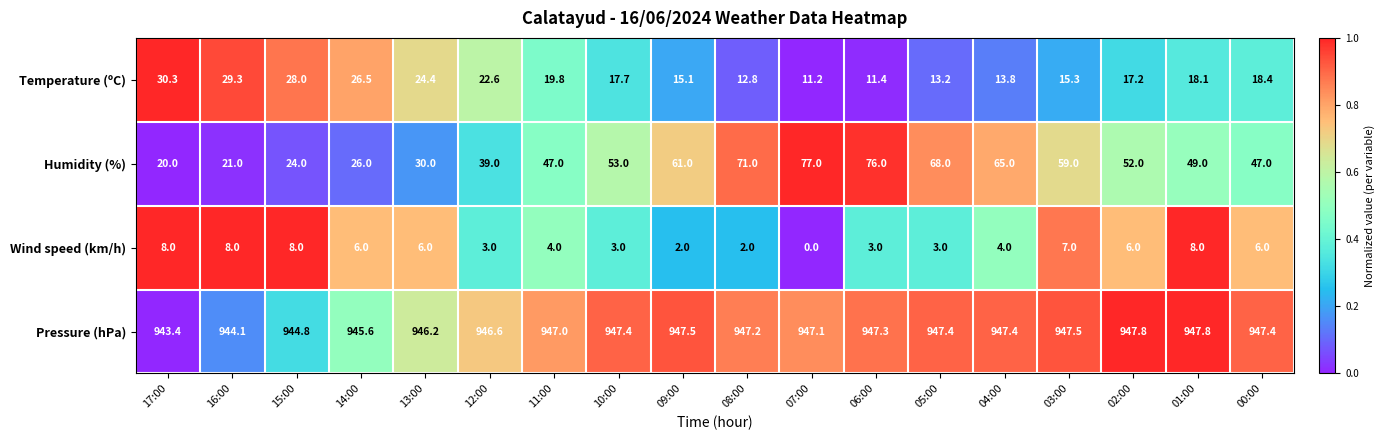

Where is Temperature (ºC) nearest to the value 20?

11:00